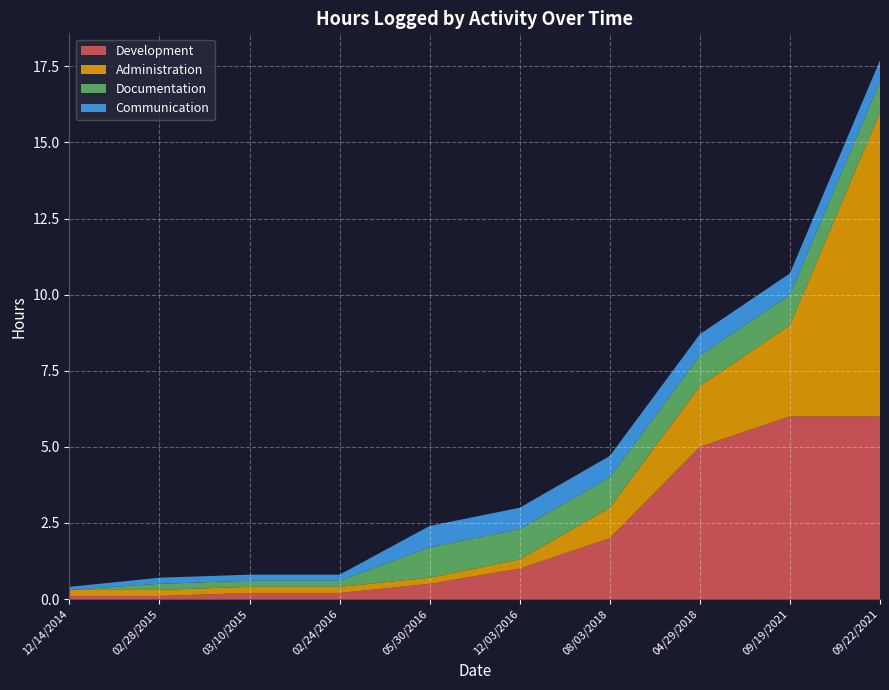

What is the total value across all series at 09/22/2021?

17.7